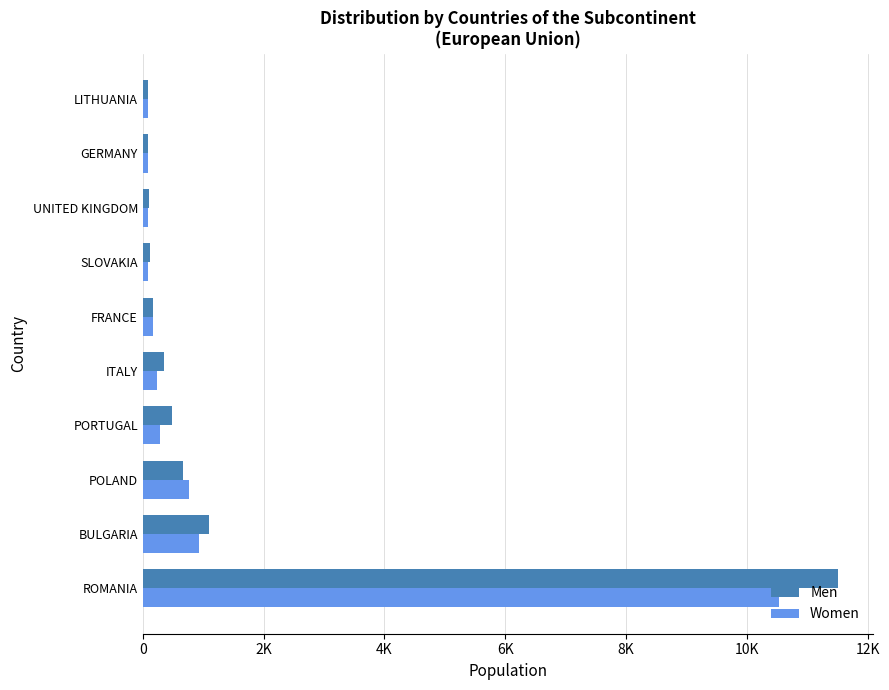

What is the sum of all Women values?

13256